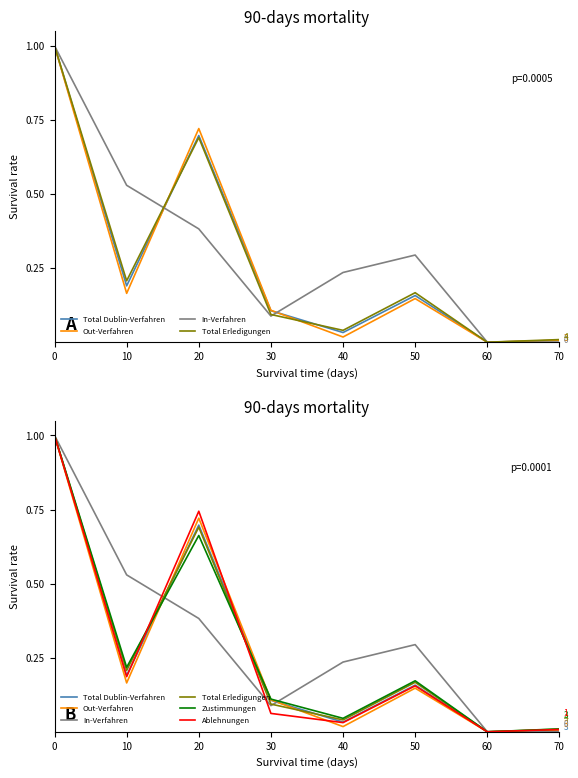

True or false: Total Erledigungen has more than 2 interior local peaks.

False